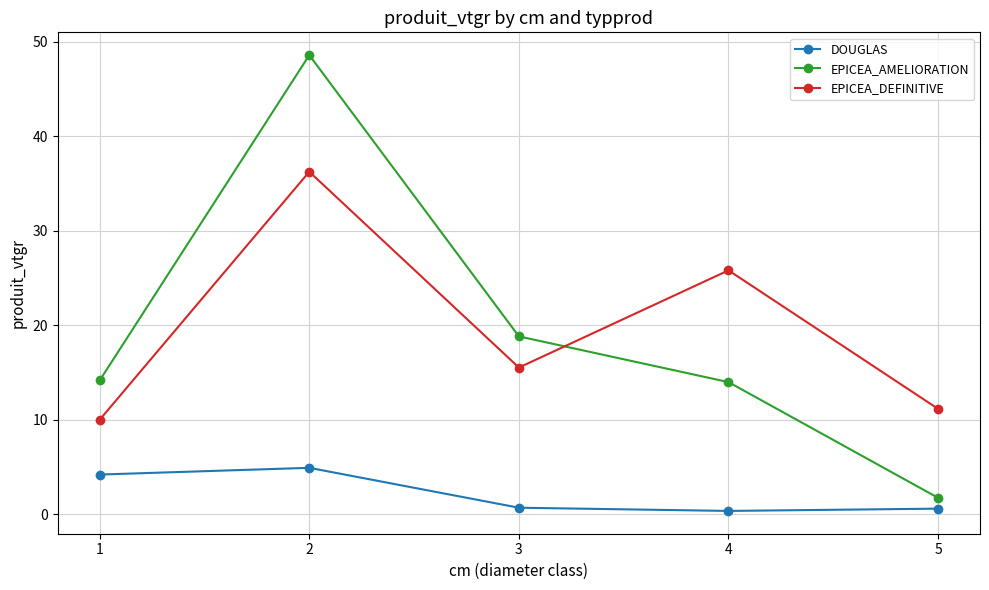

Rank the series by their maximum value, from lowest to highest.

DOUGLAS, EPICEA_DEFINITIVE, EPICEA_AMELIORATION